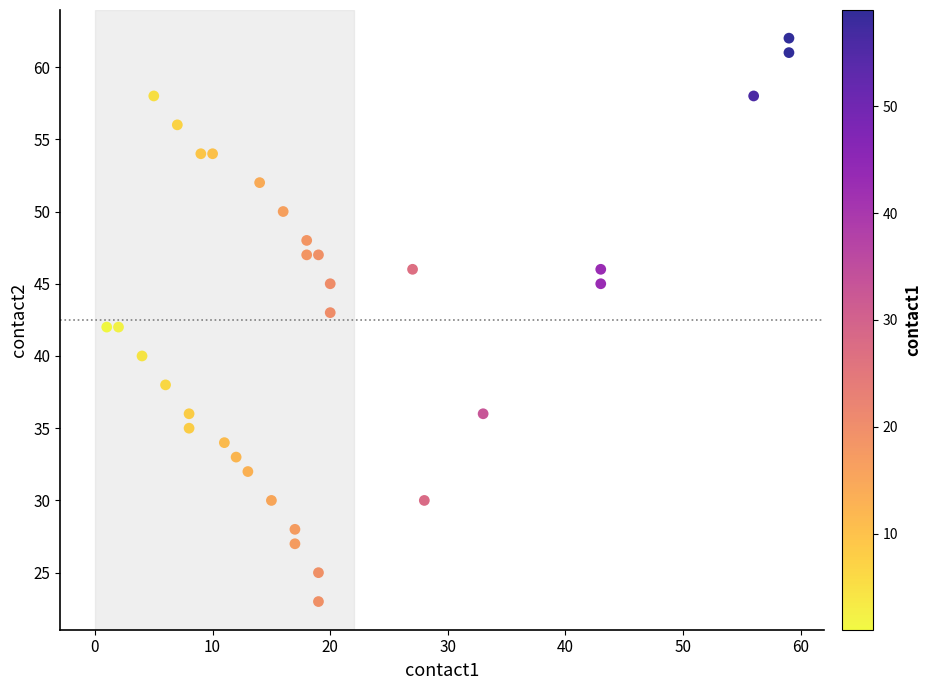

What is the range of X values (max minus min)?

58